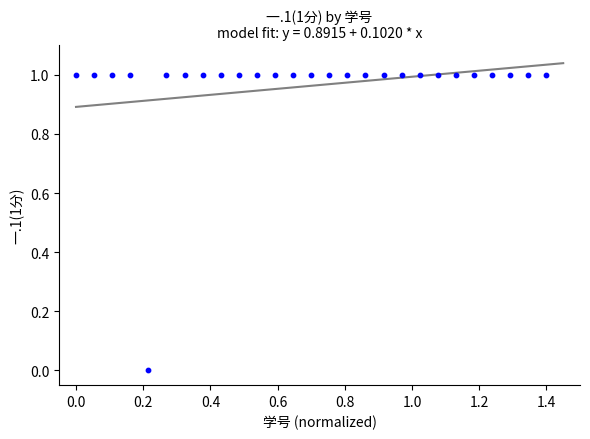

How many data points are displayed?

27